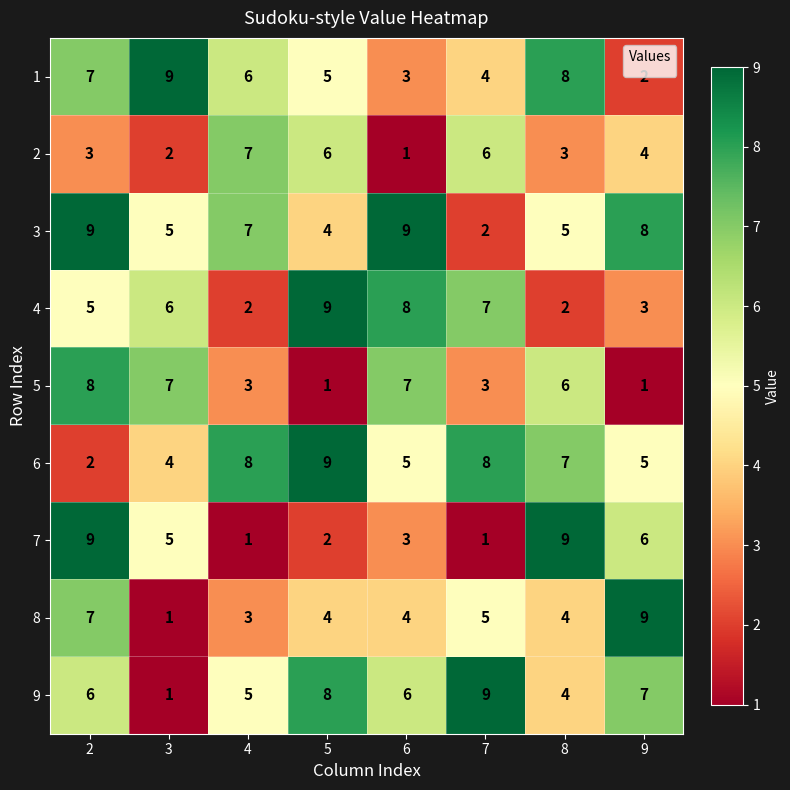

Which category has the lowest value in the 2 series?

6